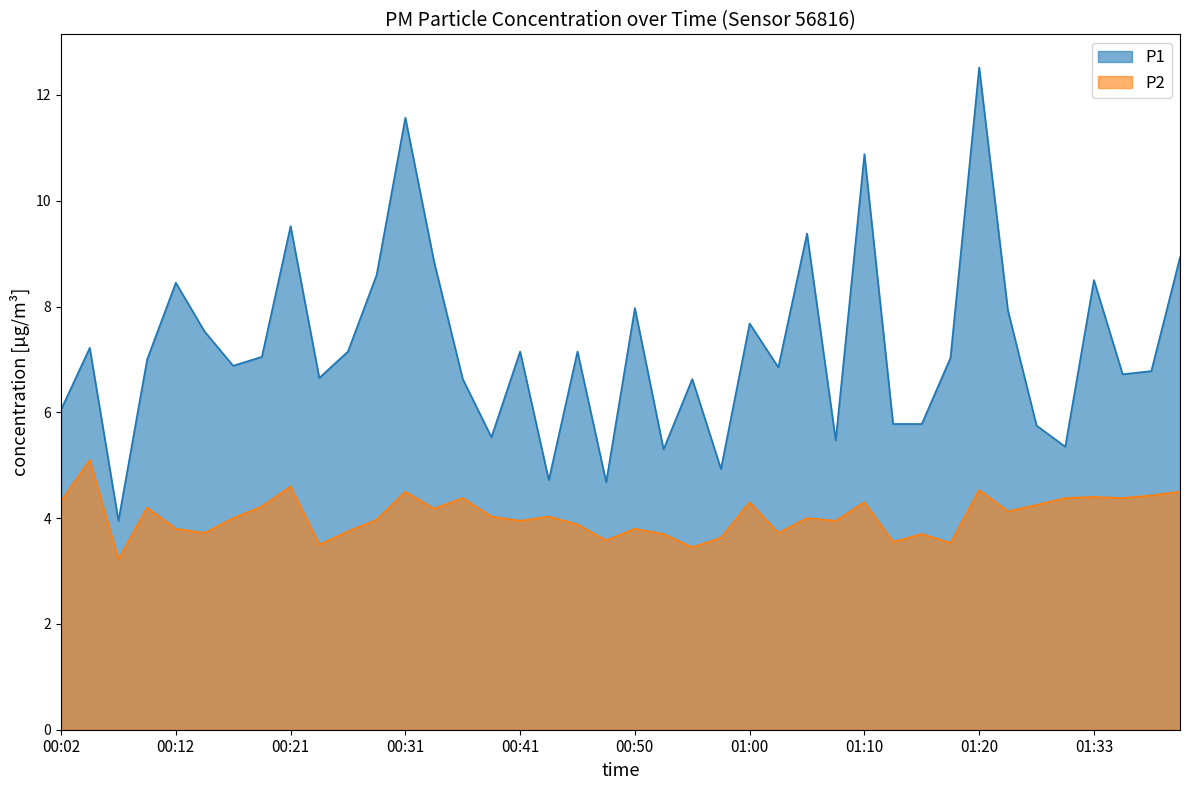

Reading left to right, what are all the values shown in this chart?

P1: 00:02=6.0	00:04=7.2	00:07=4.0	00:09=7.0	00:12=8.4	00:14=7.5	00:17=6.9	00:19=7.0	00:21=9.5	00:24=6.7	00:26=7.2	00:29=8.6	00:31=11.6	00:33=8.8	00:36=6.6	00:38=5.5	00:41=7.2	00:43=4.7	00:46=7.2	00:48=4.7	00:50=8.0	00:53=5.3	00:55=6.6	00:58=4.9	01:00=7.7	01:03=6.8	01:05=9.4	01:07=5.5	01:10=10.9	01:12=5.8	01:15=5.8	01:17=7.0	01:20=12.5	01:25=7.9	01:28=5.8	01:30=5.3	01:33=8.5	01:35=6.7	01:38=6.8	01:40=8.9
P2: 00:02=4.3	00:04=5.1	00:07=3.2	00:09=4.2	00:12=3.8	00:14=3.7	00:17=4.0	00:19=4.2	00:21=4.6	00:24=3.5	00:26=3.8	00:29=4.0	00:31=4.5	00:33=4.2	00:36=4.4	00:38=4.0	00:41=4.0	00:43=4.0	00:46=3.9	00:48=3.6	00:50=3.8	00:53=3.7	00:55=3.5	00:58=3.6	01:00=4.3	01:03=3.7	01:05=4.0	01:07=4.0	01:10=4.3	01:12=3.5	01:15=3.7	01:17=3.5	01:20=4.5	01:25=4.1	01:28=4.2	01:30=4.4	01:33=4.4	01:35=4.4	01:38=4.4	01:40=4.5